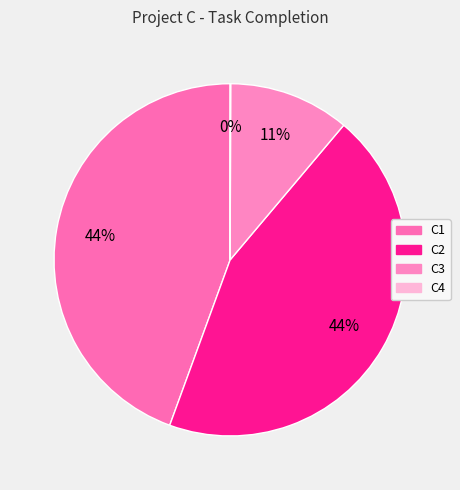

Which has a higher value, C3 or C1?

C1